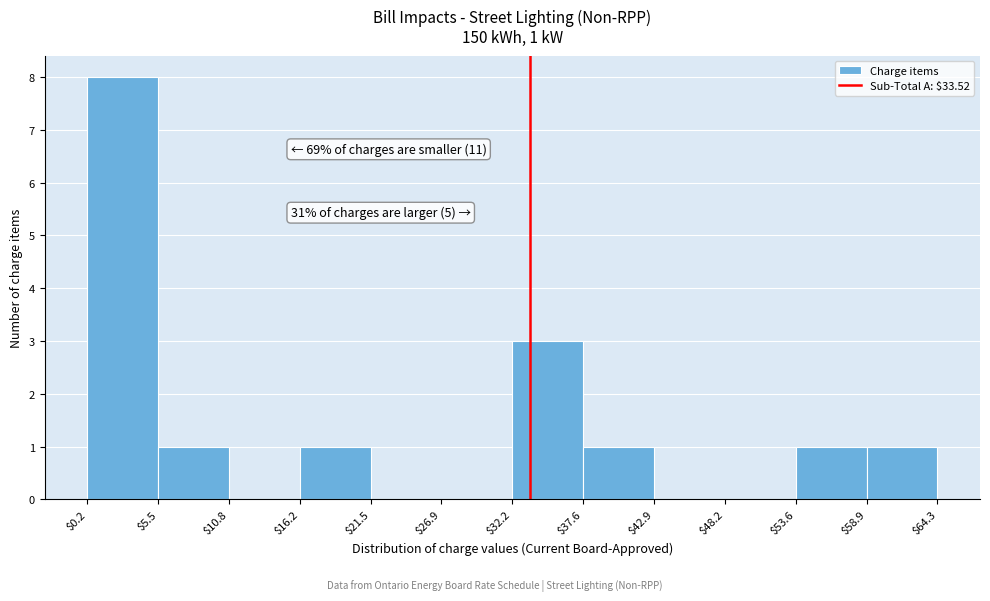

Over which range of the x-axis is the bar tallest?

$0.2 to $5.5